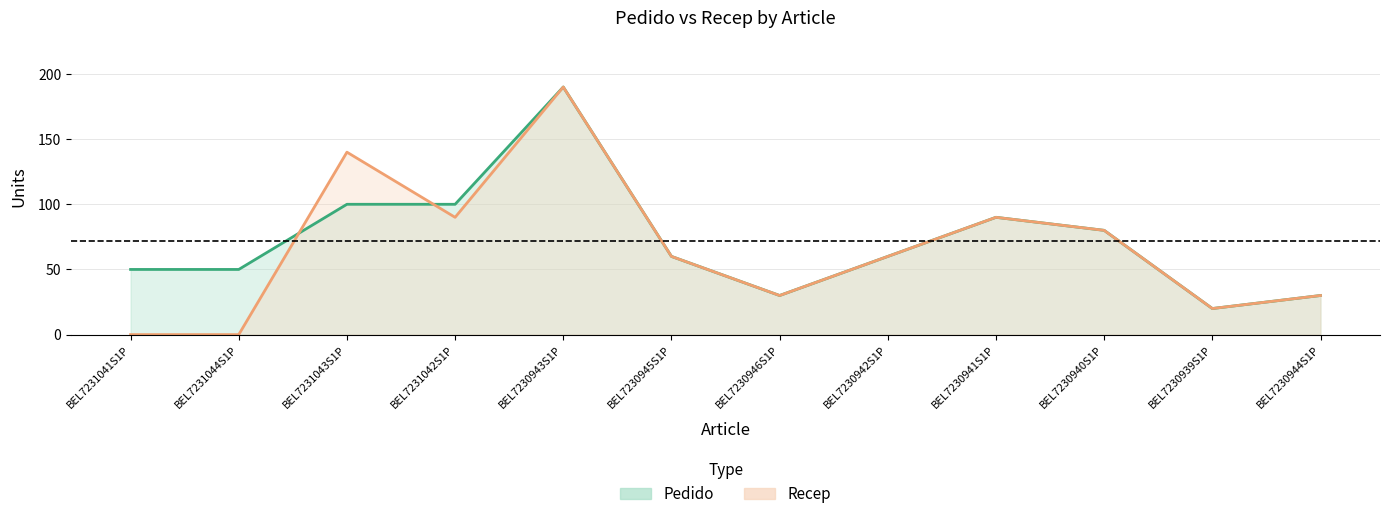

Reading right to left, list all the values displayed in this chart.

Pedido: BEL7230944S1P=30	BEL7230939S1P=20	BEL7230940S1P=80	BEL7230941S1P=90	BEL7230942S1P=60	BEL7230946S1P=30	BEL7230945S1P=60	BEL7230943S1P=190	BEL7231042S1P=100	BEL7231043S1P=100	BEL7231044S1P=50	BEL7231041S1P=50
Recep: BEL7230944S1P=30	BEL7230939S1P=20	BEL7230940S1P=80	BEL7230941S1P=90	BEL7230942S1P=60	BEL7230946S1P=30	BEL7230945S1P=60	BEL7230943S1P=190	BEL7231042S1P=90	BEL7231043S1P=140	BEL7231044S1P=0	BEL7231041S1P=0